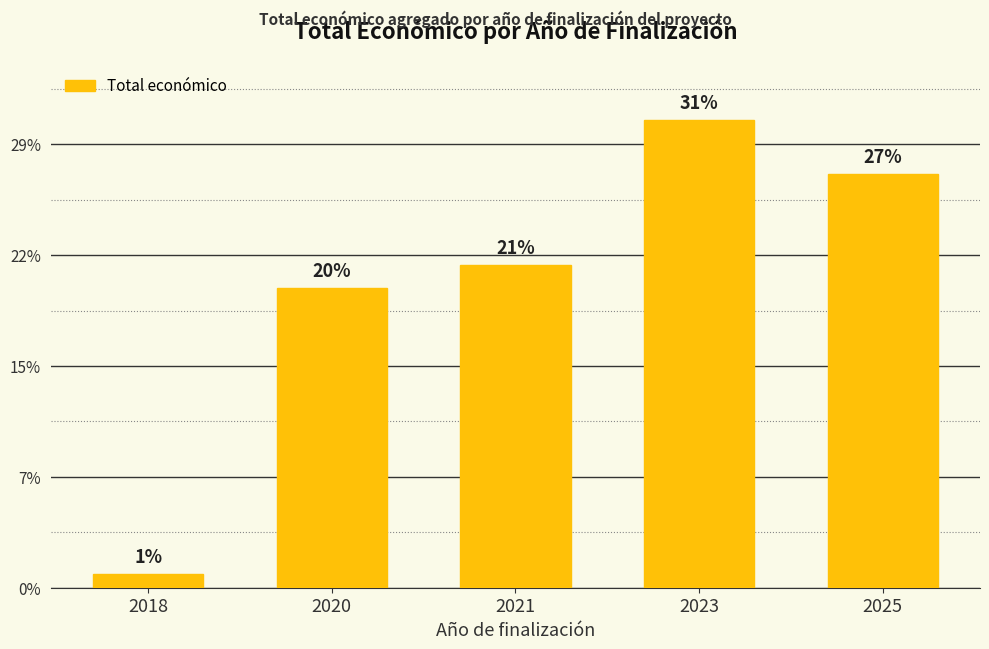

Does the chart contain stacked bars?

No